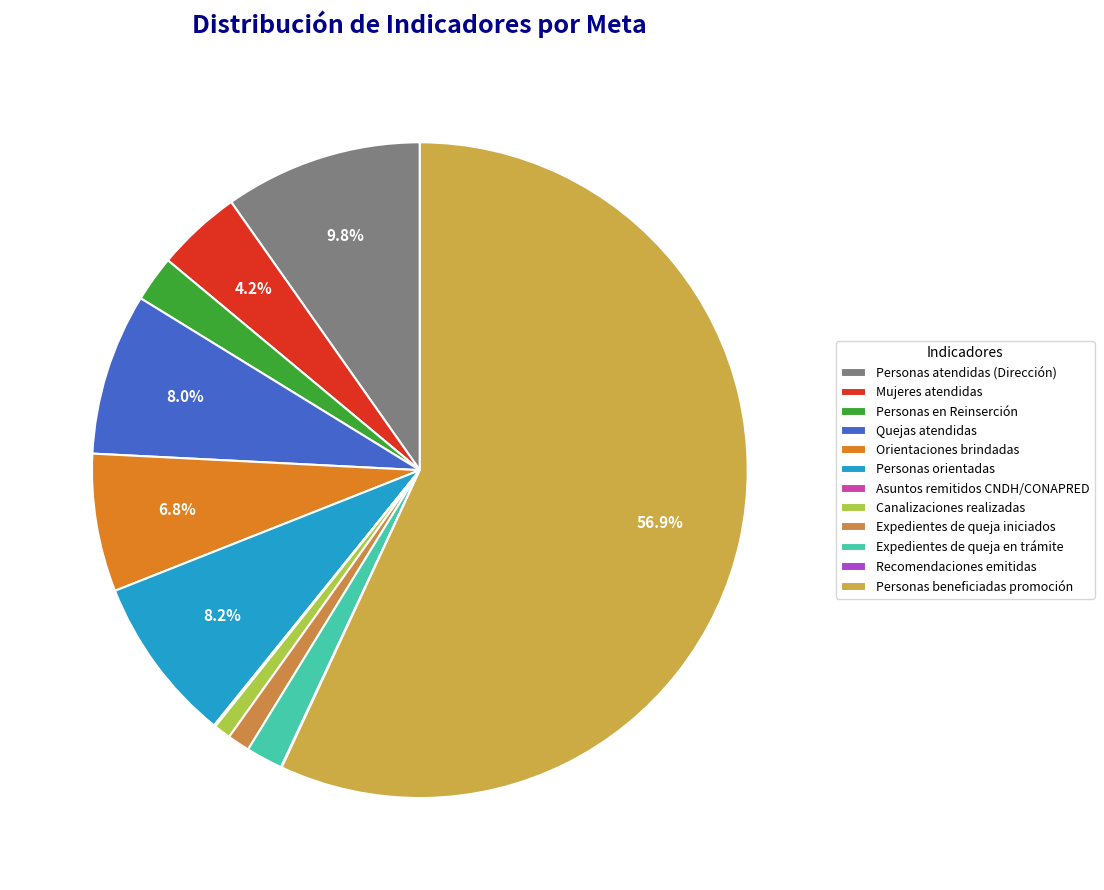

To the nearest percent, what percentage of the pie is Personas en Reinserción?

2%